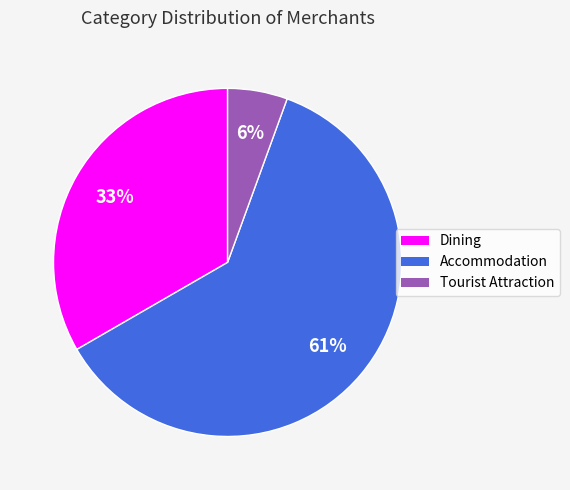

The Dining slice represents 28% of the pie. True or false?

False